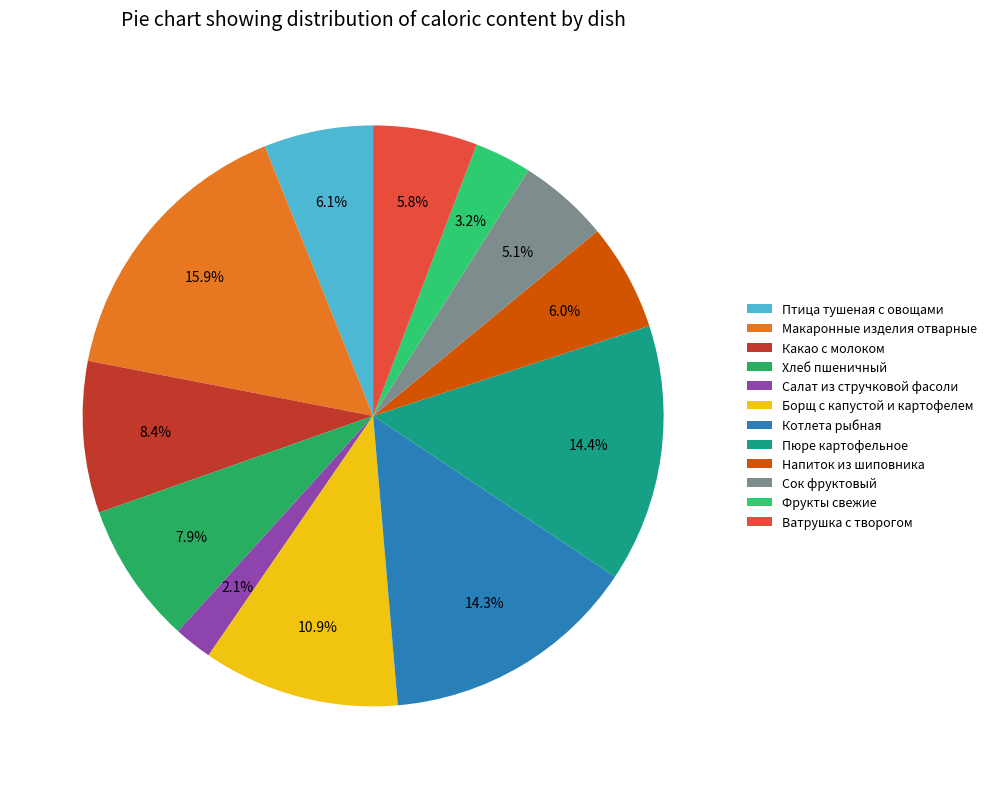

To the nearest percent, what is the combined percentage of Птица тушеная с овощами and Котлета рыбная?

20%